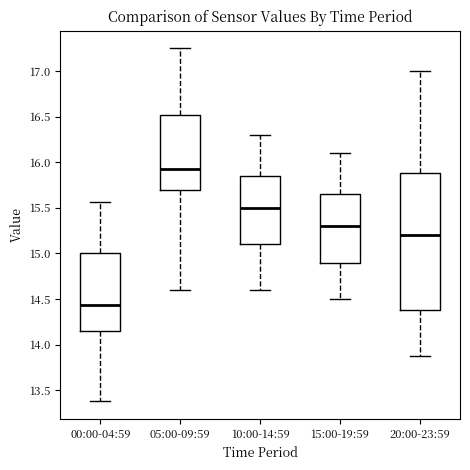

Reading left to right, transcribe this box plot: for each box, give where its median line is, the range the box spans, and where its two whiskers end, as read against the y-axis. The values are not printed on the chart, so give them approximately, as read against the axis.

00:00-04:59: median 14.45, box 14.15 to 15.00, whiskers 13.40 to 15.55
05:00-09:59: median 15.95, box 15.70 to 16.50, whiskers 14.60 to 17.25
10:00-14:59: median 15.50, box 15.10 to 15.85, whiskers 14.60 to 16.30
15:00-19:59: median 15.30, box 14.90 to 15.65, whiskers 14.50 to 16.10
20:00-23:59: median 15.20, box 14.40 to 15.90, whiskers 13.90 to 17.00